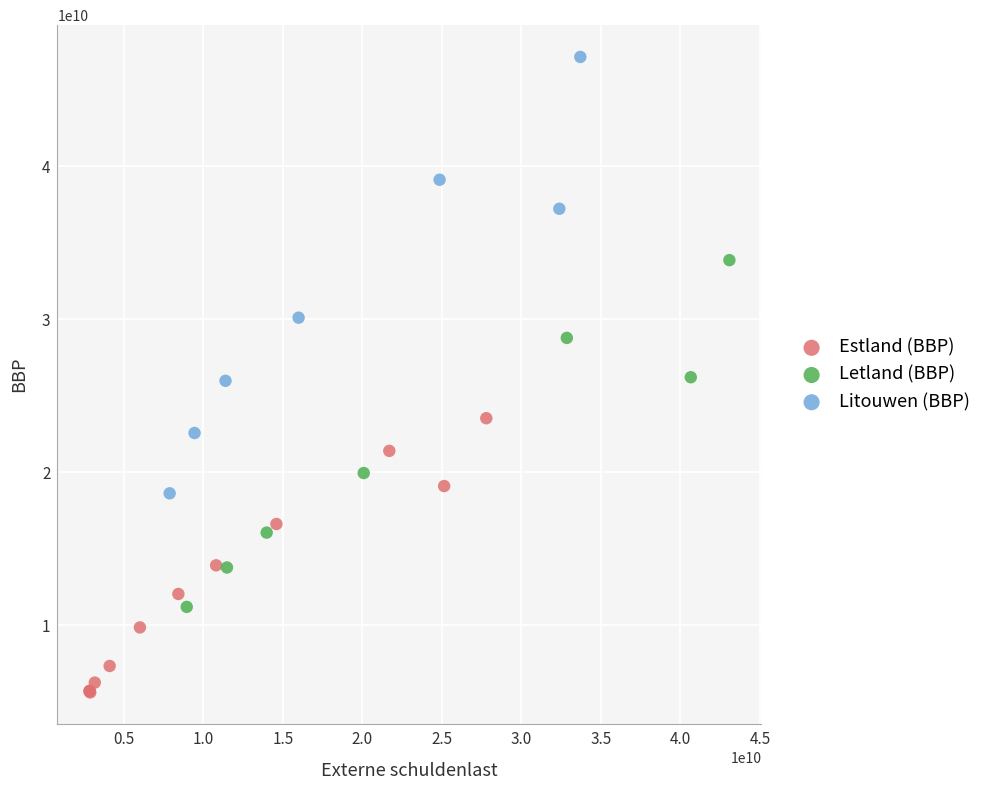

Which series contains the lowest Y value?

Estland (BBP)